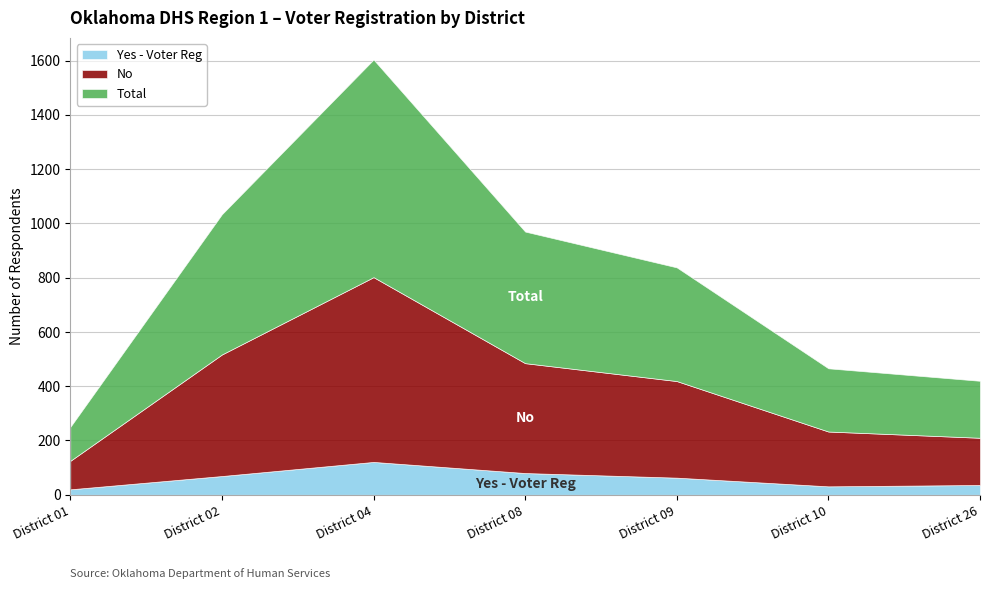

The Yes - Voter Reg series shows 115 at District 02. True or false?

False